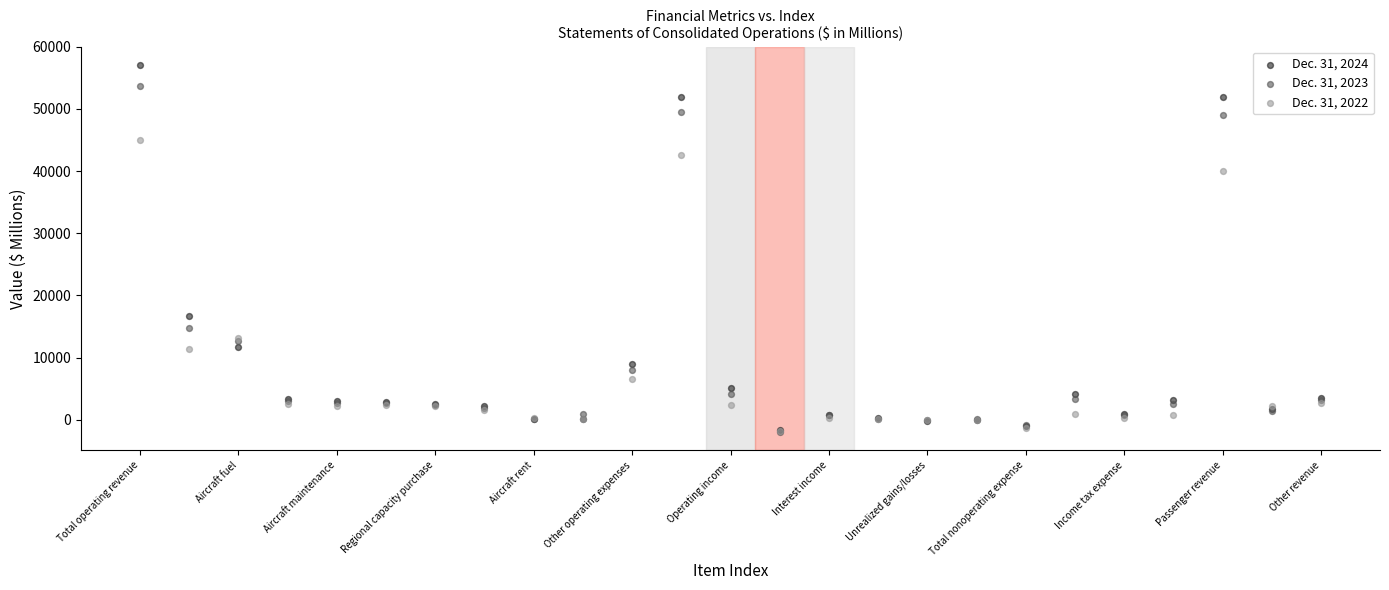

Across all series, what Y value is closest to 27553?

16678